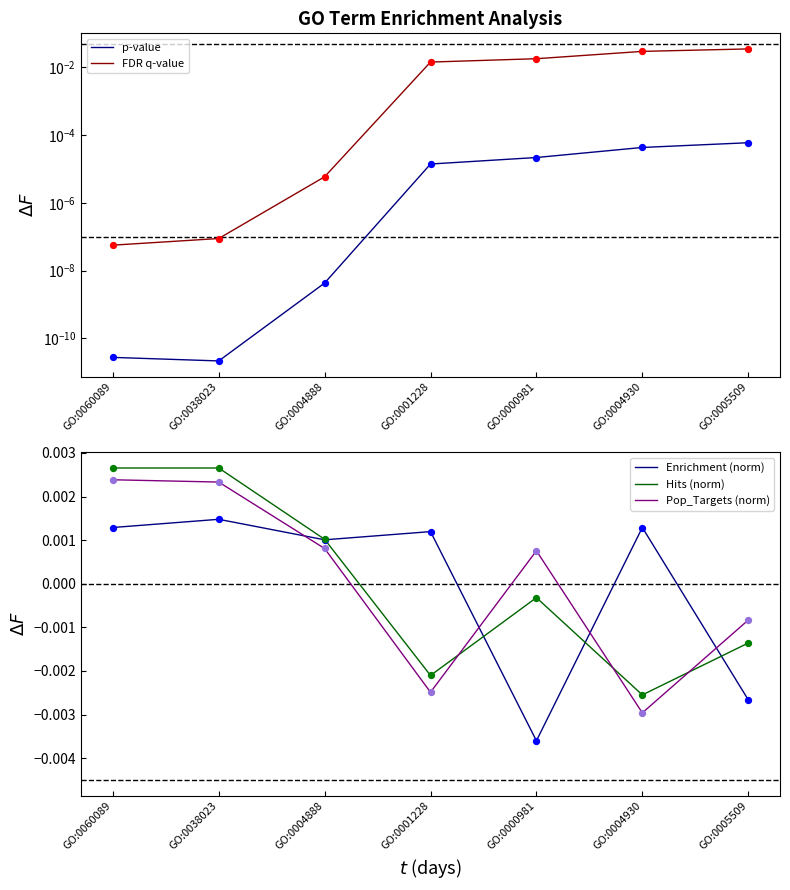

At which category is the sum across all series the highest?

GO:0005509